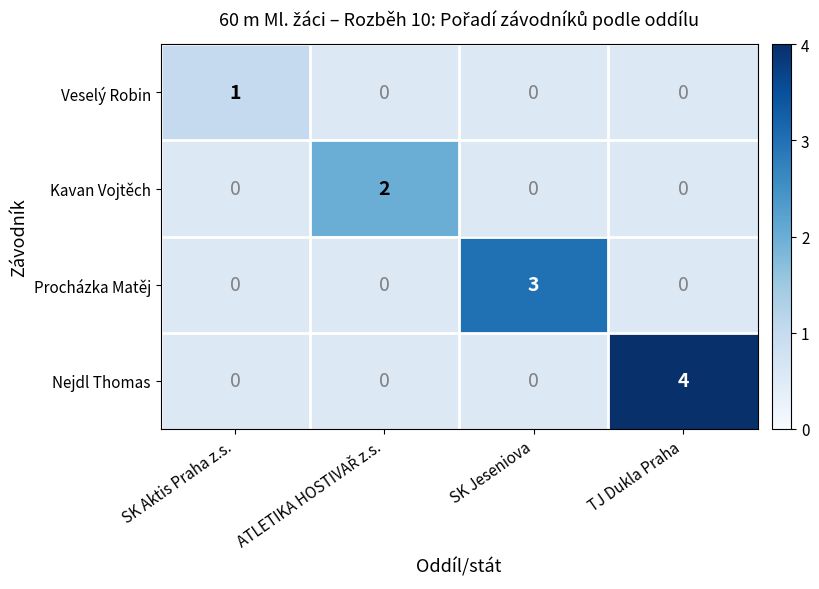

The Kavan Vojtěch series shows 1.2 at ATLETIKA HOSTIVAŘ z.s.. True or false?

False